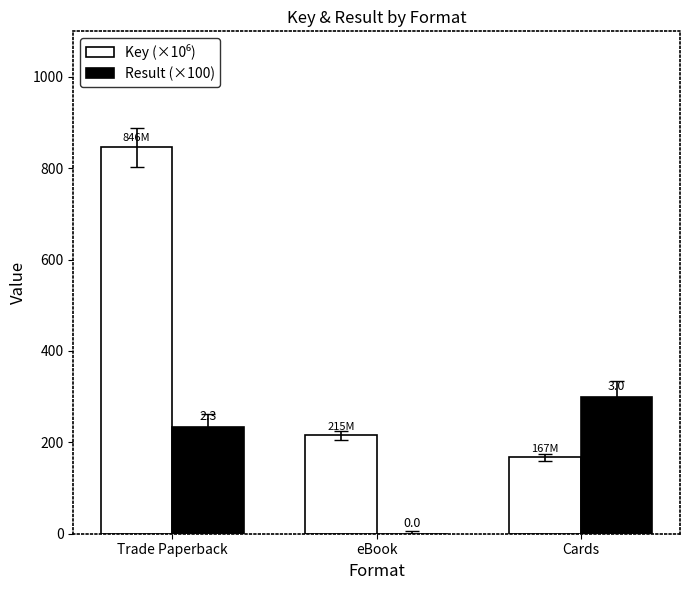

Which has a higher value, Cards or Trade Paperback?

Trade Paperback